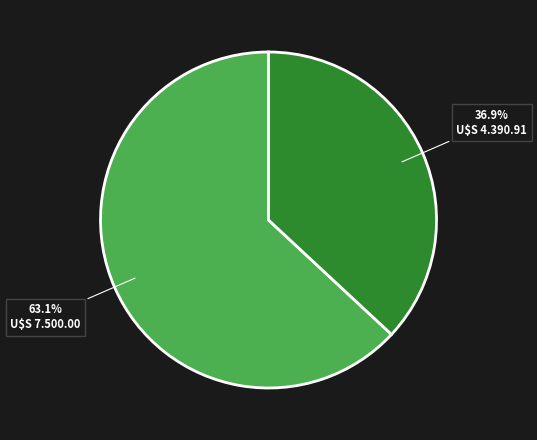

Does any single category account for the majority?

Yes